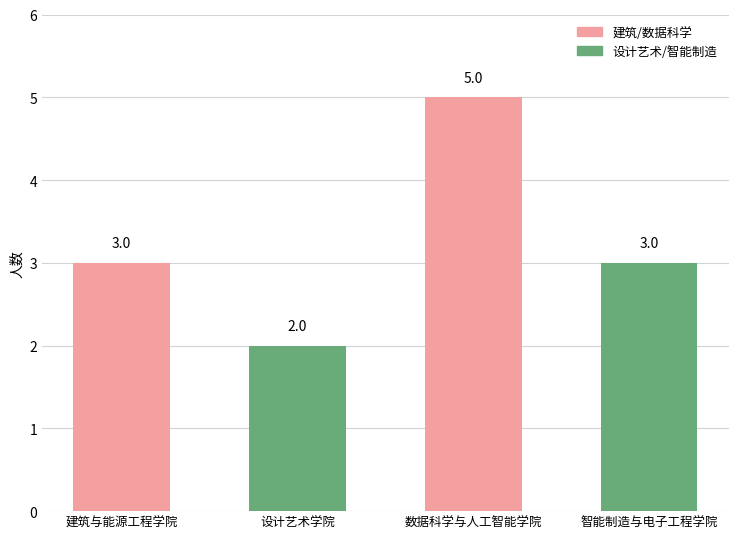

True or false: the data shows 1 at 数据科学与人工智能学院.

False